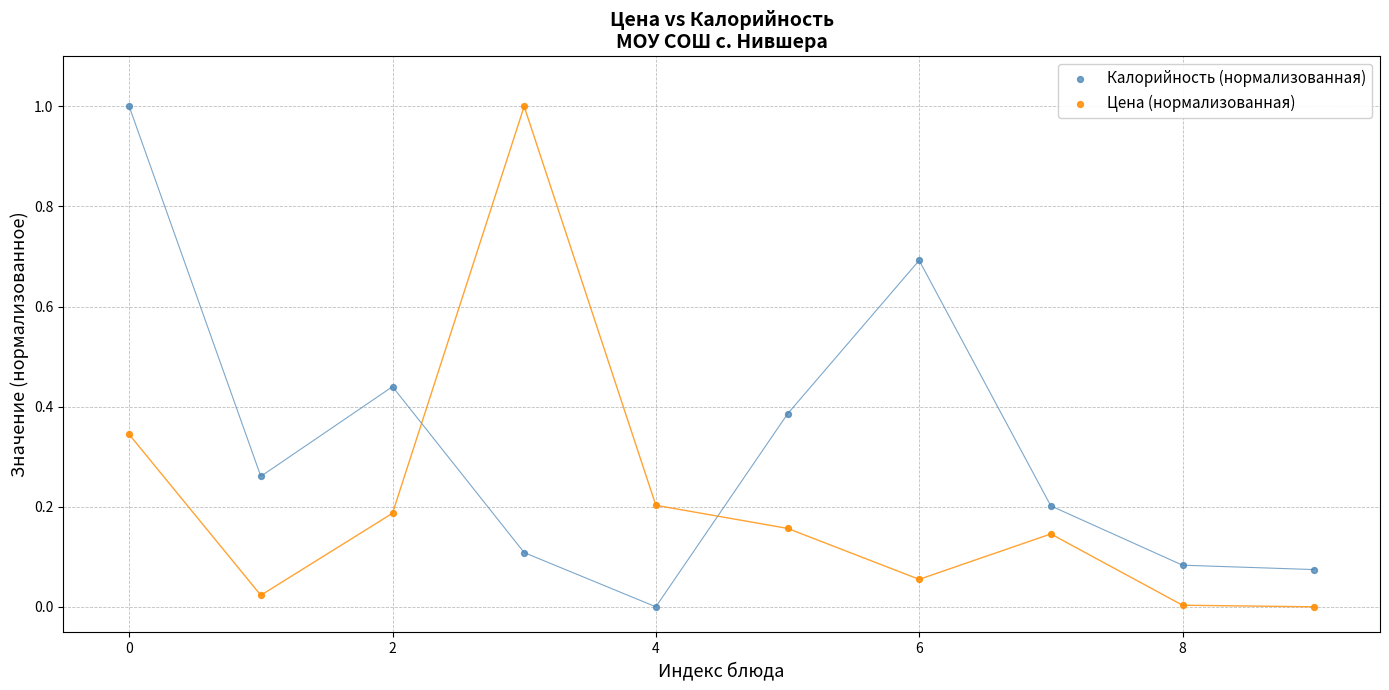

Across all data points, what is the range of Y values (max minus min)?

1.0